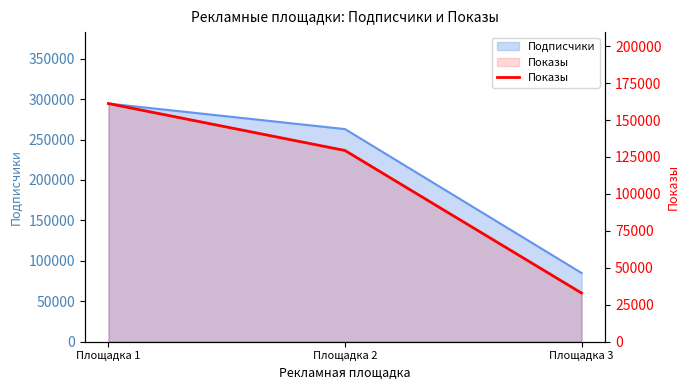

What is the value of the 3rd point from the left?

32888